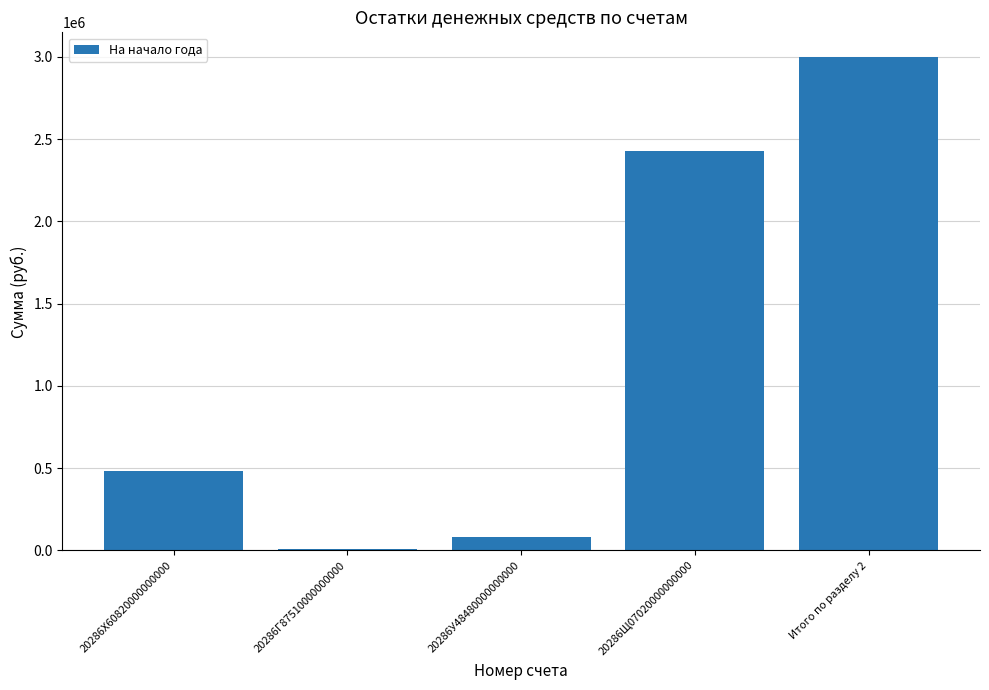

The chart shows a value of 78533.1 at 20286У48480000000000. True or false?

True